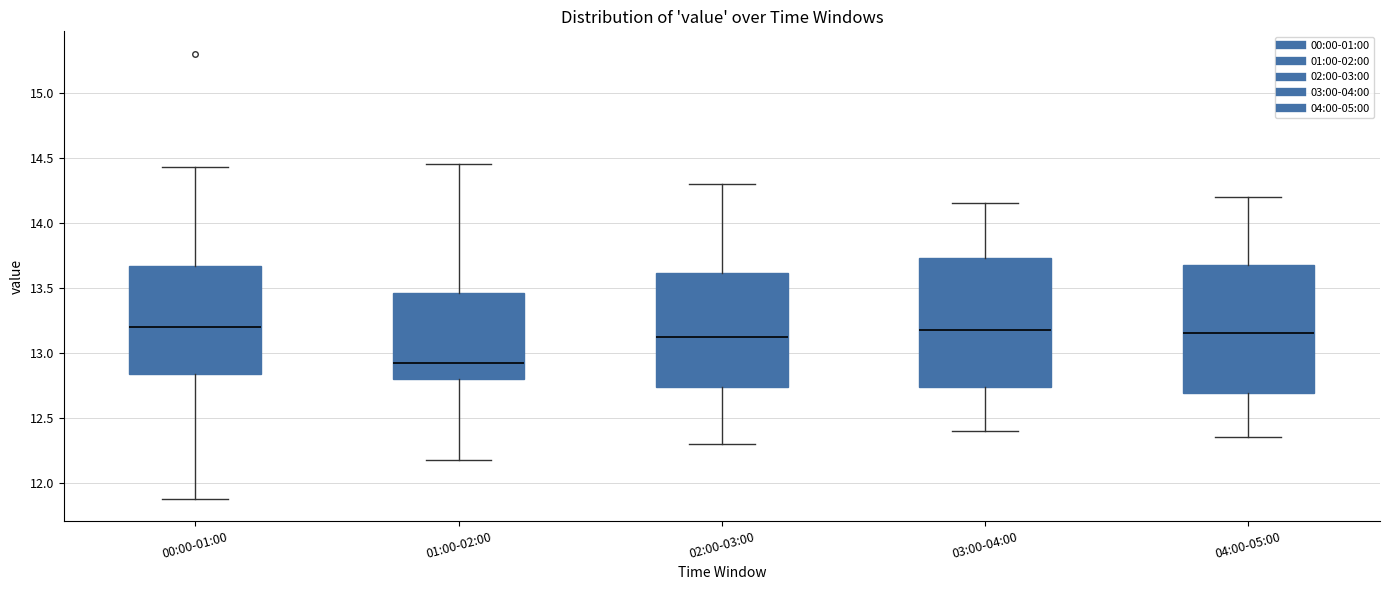

Reading left to right, read every box against the y-axis: the position of its median line, the range the box covers, and the ends of its whiskers. The values are not printed on the chart, so give them approximately, as read against the axis.

00:00-01:00: median 13.20, box 12.85 to 13.65, whiskers 11.90 to 14.45
01:00-02:00: median 12.95, box 12.80 to 13.45, whiskers 12.20 to 14.45
02:00-03:00: median 13.15, box 12.75 to 13.60, whiskers 12.30 to 14.30
03:00-04:00: median 13.20, box 12.75 to 13.75, whiskers 12.40 to 14.15
04:00-05:00: median 13.15, box 12.70 to 13.70, whiskers 12.35 to 14.20